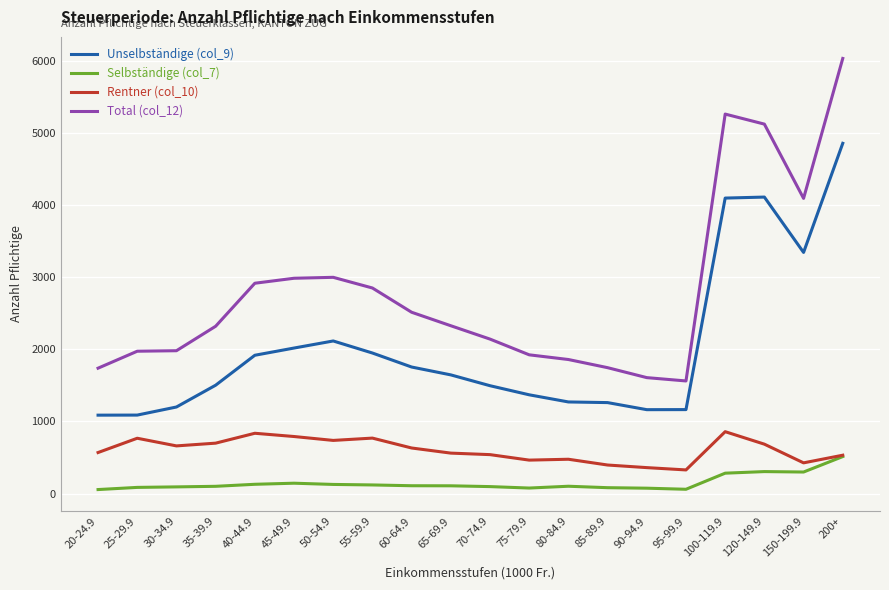

Which series has the largest total across all categories?

Total (col_12)